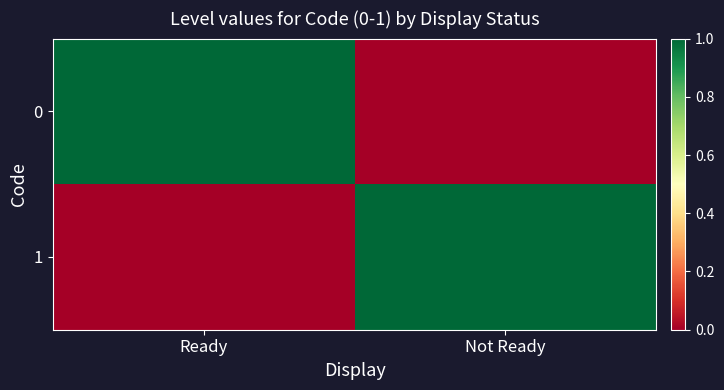

Reading right to left, list all the values displayed in this chart.

0: Not Ready=0	Ready=1
1: Not Ready=1	Ready=0